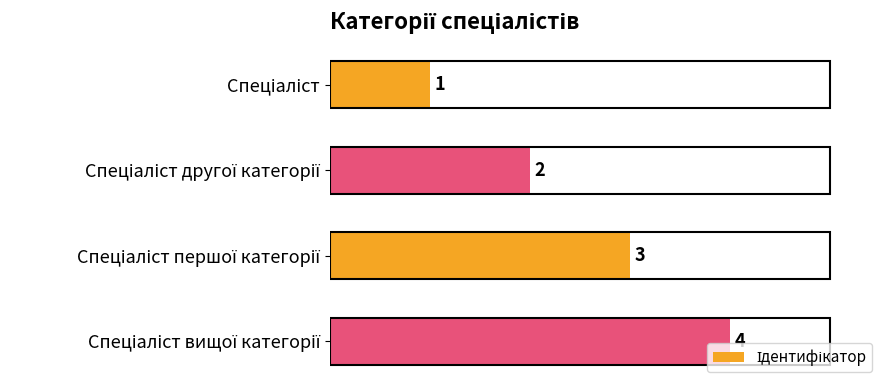

How many bars are there in total?

4